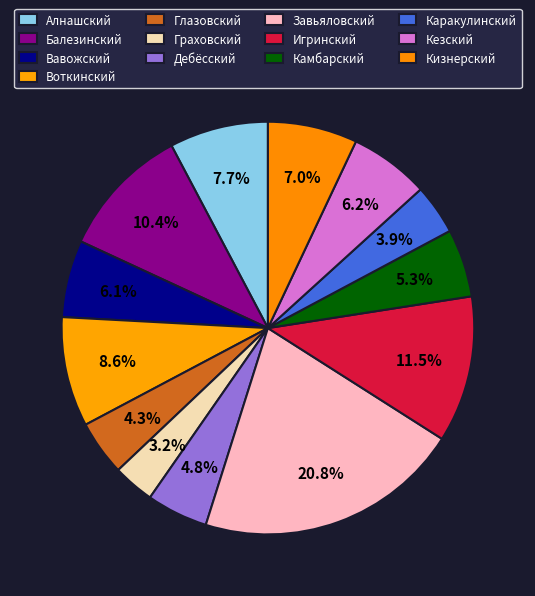

How many slices are in this pie chart?

13